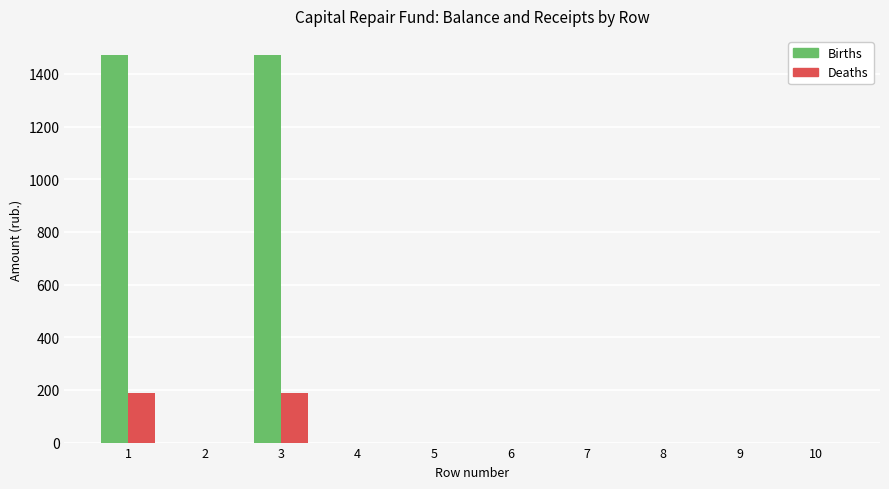

What is the sum of the Deaths values at 1 and 2?

186.9